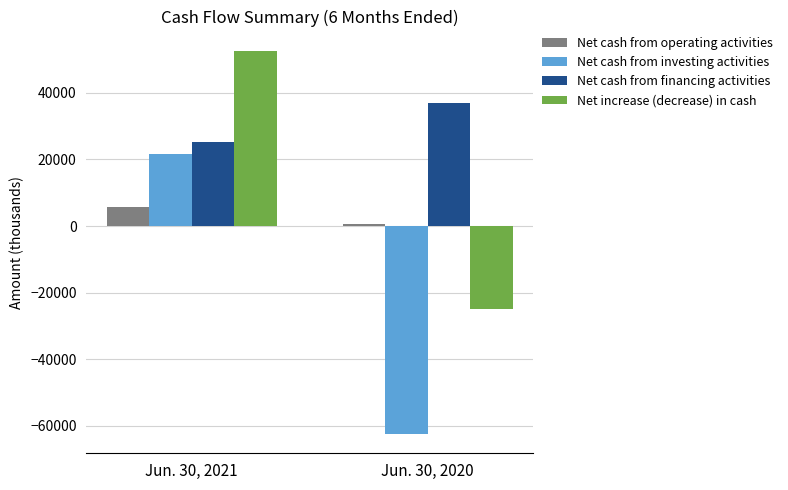

The value of Net cash from operating activities at Jun. 30, 2021 is 1372. True or false?

False